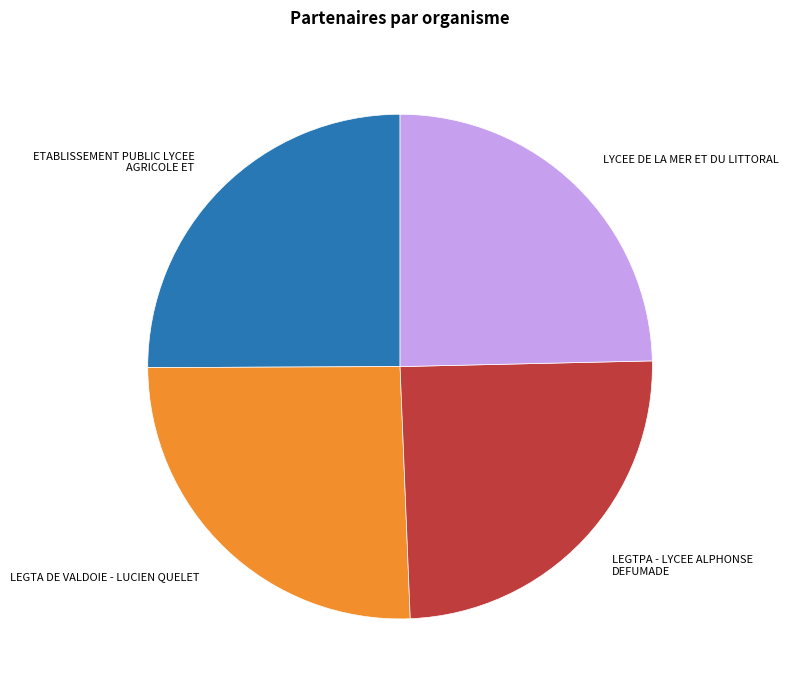

True or false: LEGTA DE VALDOIE - LUCIEN QUELET accounts for 26% of the total.

True